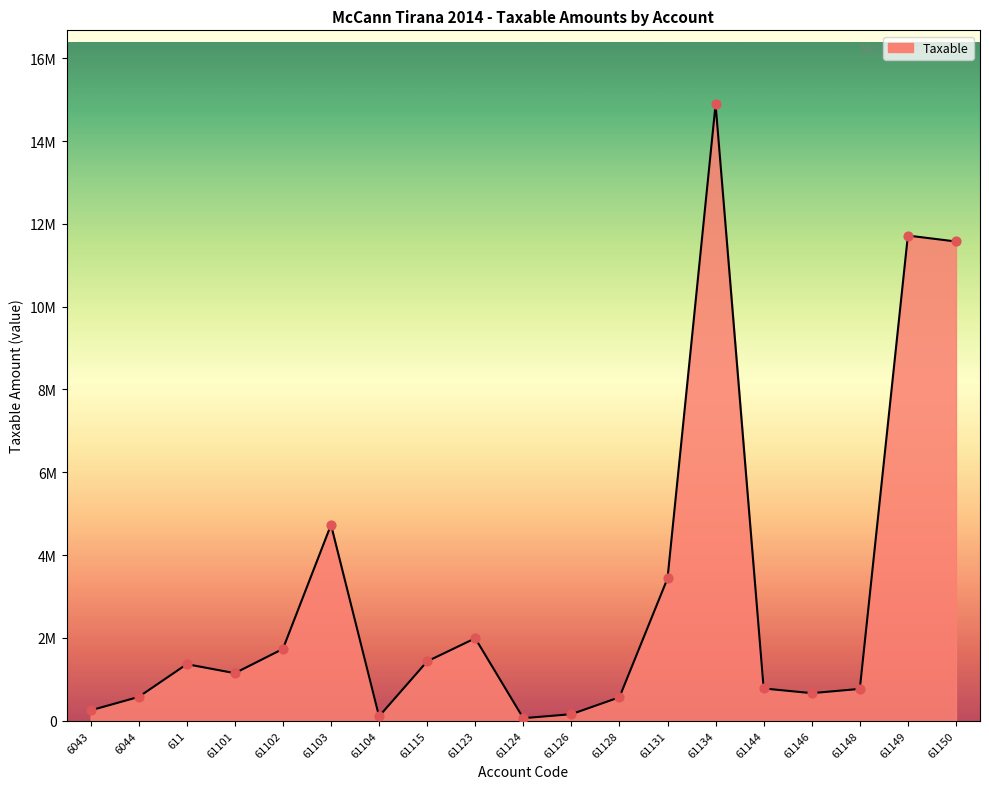

Is this an area chart (filled region under the line)?

Yes